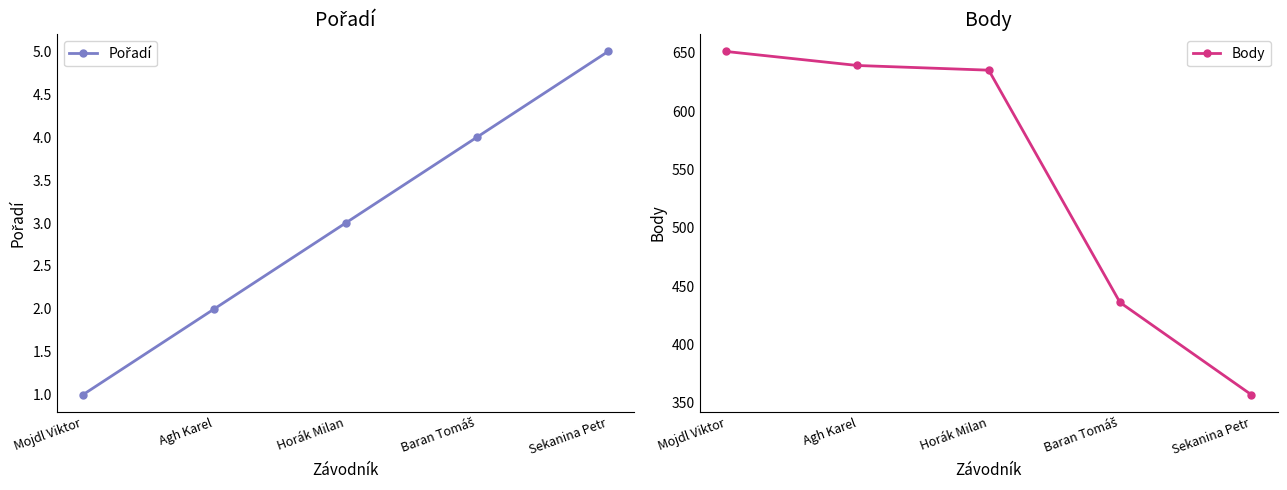

Which category has the highest value across all series?

Mojdl Viktor